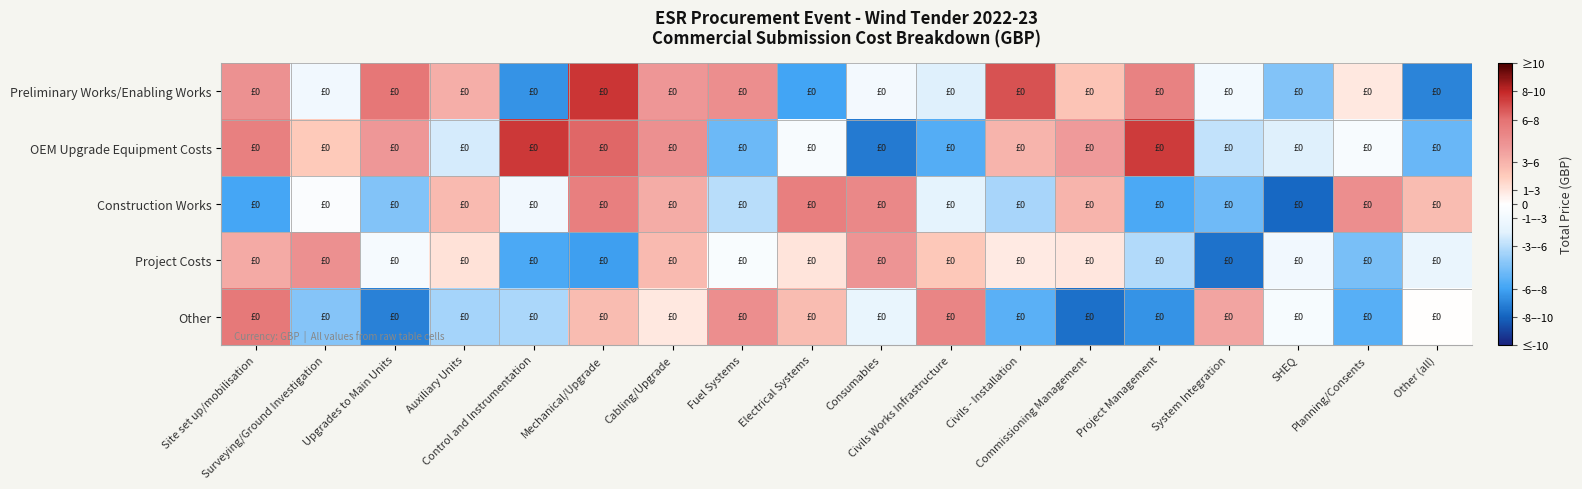

How many categories are shown in the chart?

18